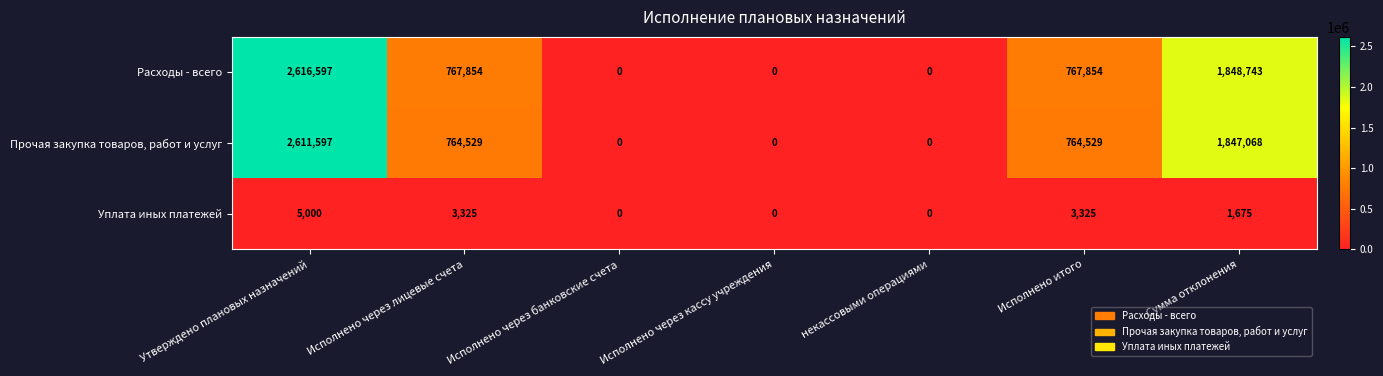

Which series has the widest spread of values?

Расходы - всего